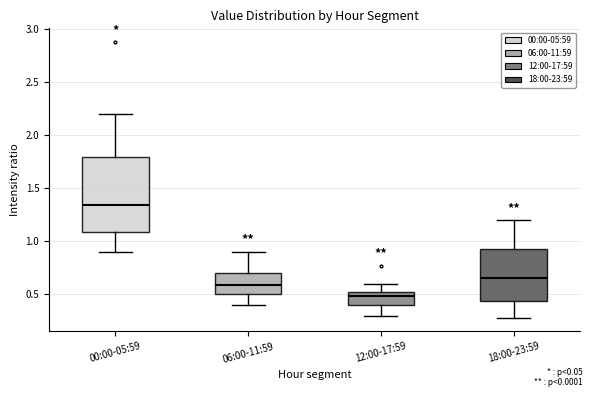

Reading left to right, transcribe this box plot: for each box, give where its median line is, the range the box spans, and where its two whiskers end, as read against the y-axis. The values are not printed on the chart, so give them approximately, as read against the axis.

00:00-05:59: median 1.35, box 1.10 to 1.80, whiskers 0.90 to 2.20
06:00-11:59: median 0.60, box 0.50 to 0.70, whiskers 0.40 to 0.90
12:00-17:59: median 0.50, box 0.40 to 0.55, whiskers 0.30 to 0.60
18:00-23:59: median 0.65, box 0.45 to 0.95, whiskers 0.30 to 1.20